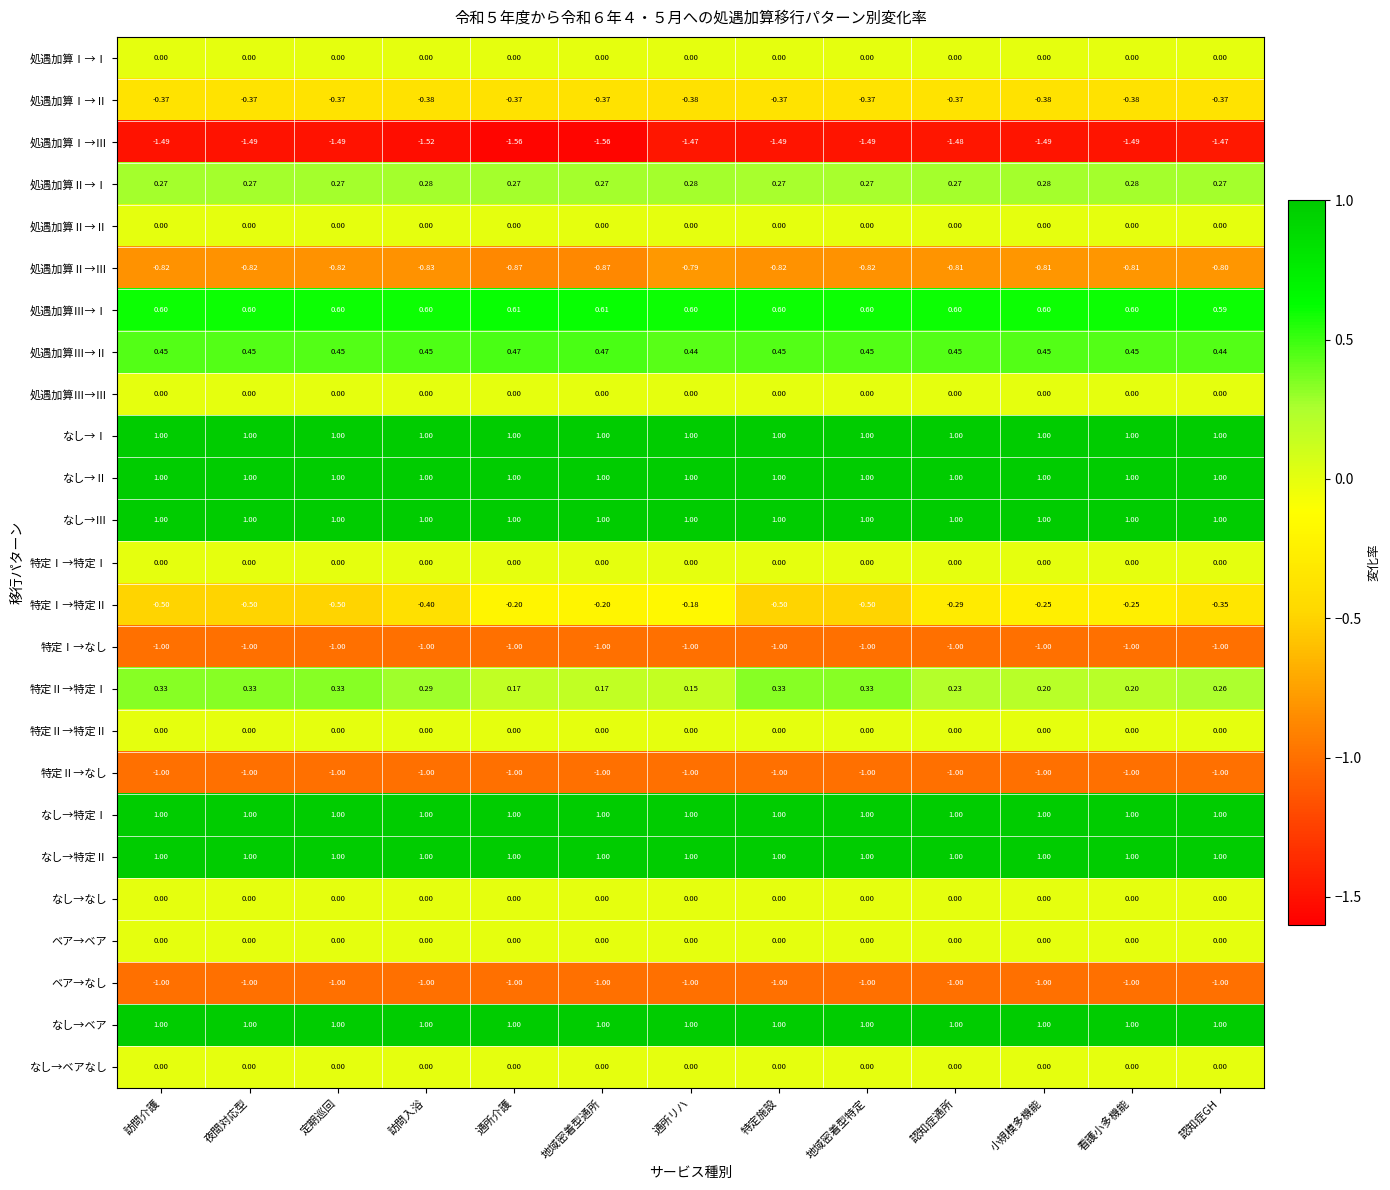

Between 通所リハ and 小規模多機能, which series saw the biggest shift?

特定Ⅰ→特定Ⅱ